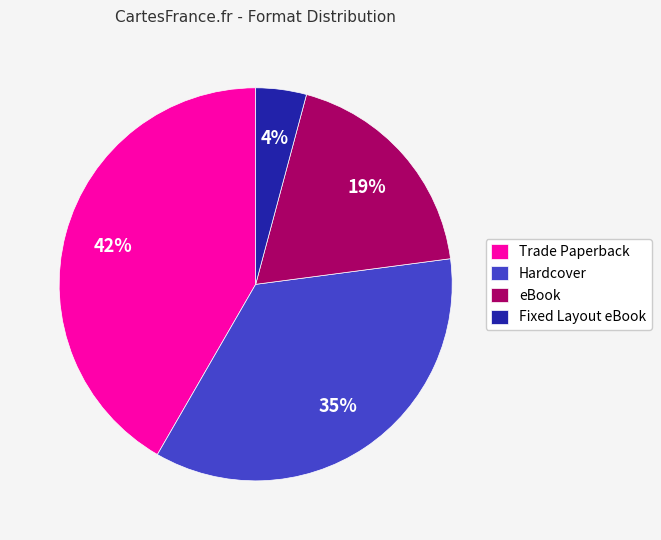

Rank the categories by value from highest to lowest.

Trade Paperback, Hardcover, eBook, Fixed Layout eBook